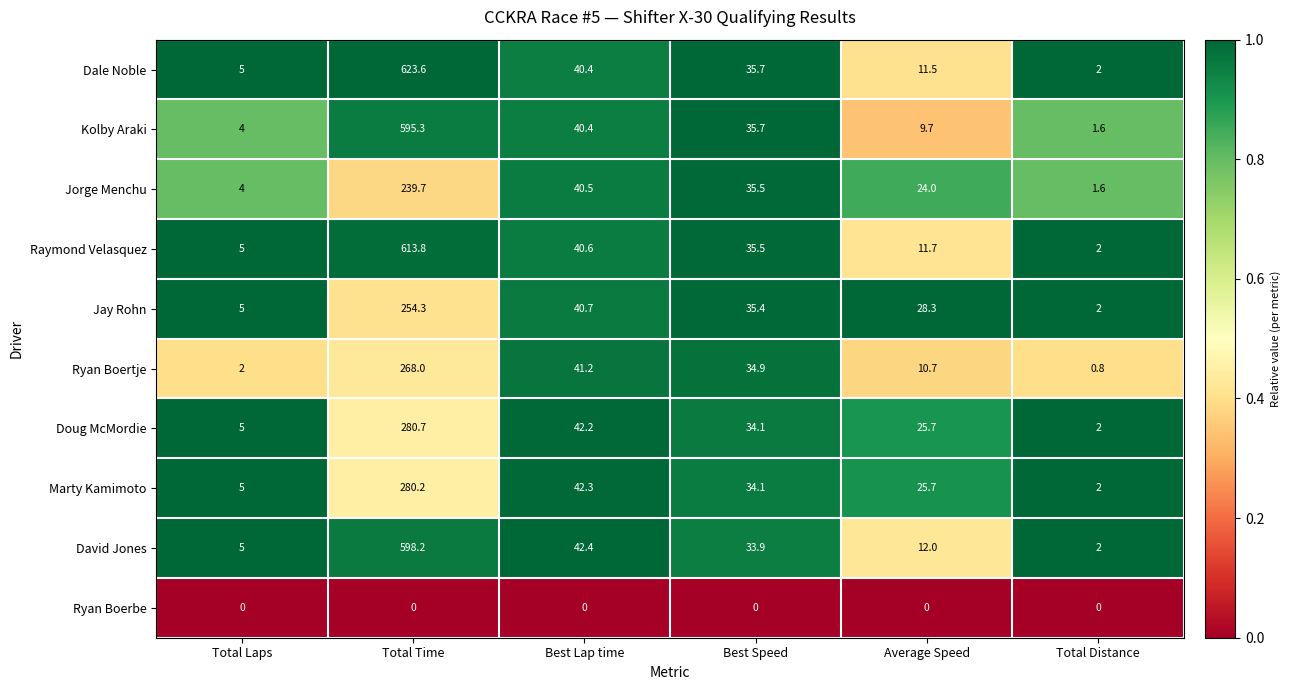

What is the difference between the highest and lowest values at Total Laps?

5.0